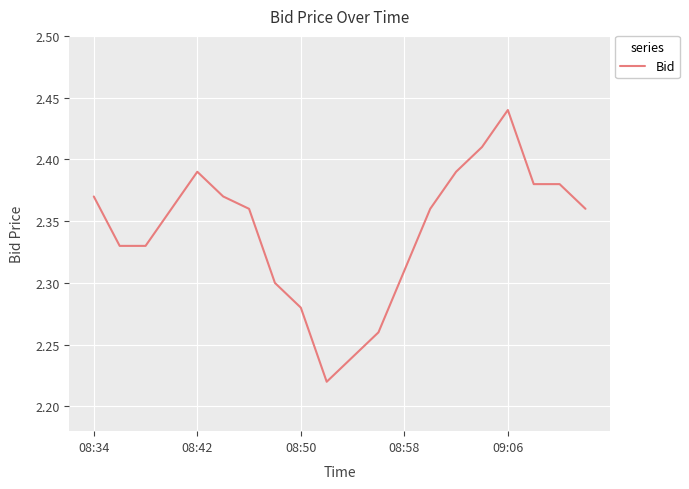

Which label corresponds to the largest value in the chart?

09:06